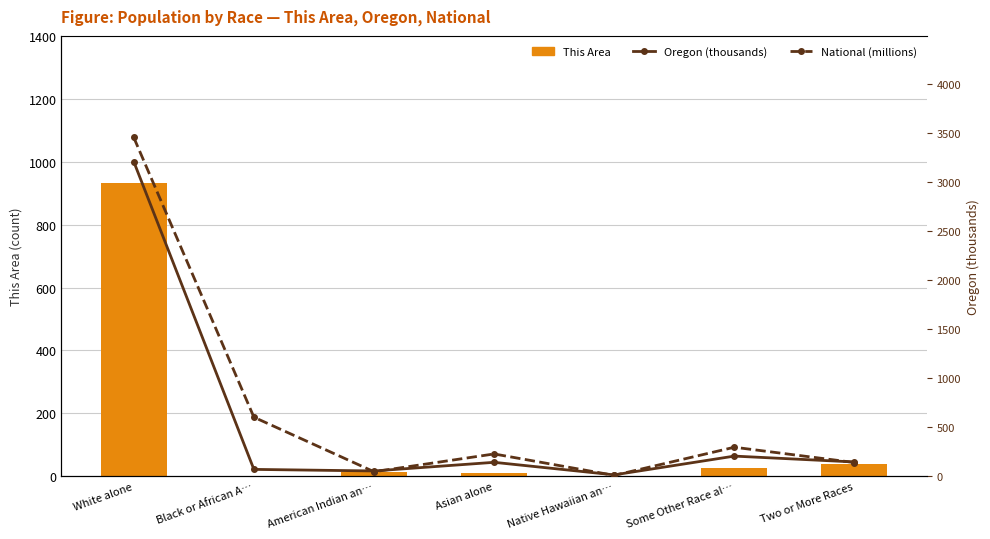

What is the difference between the This Area values at Black or African A… and Some Other Race al…?

26.0